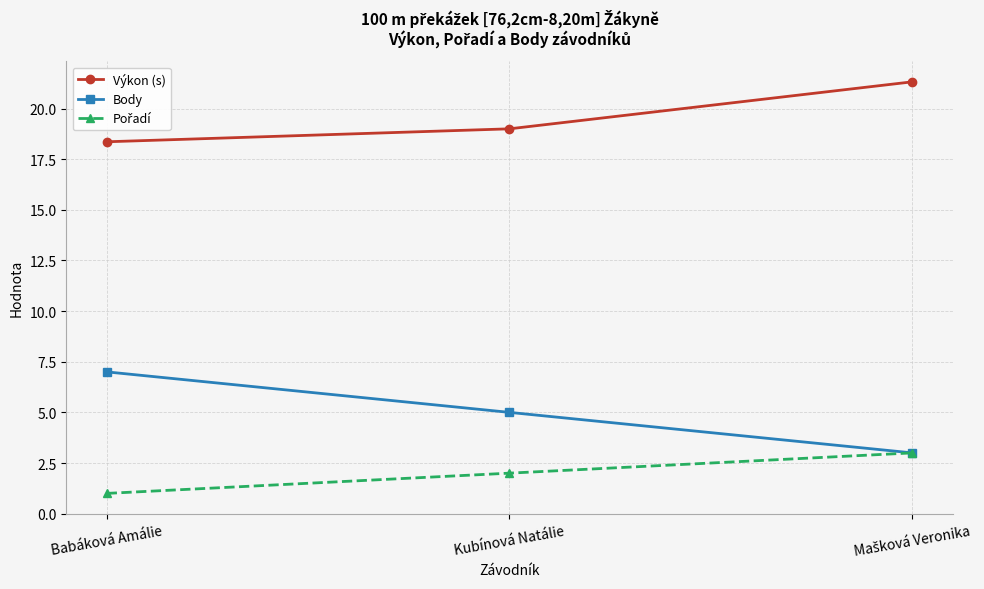

How many Body values are between 3 and 7?

3